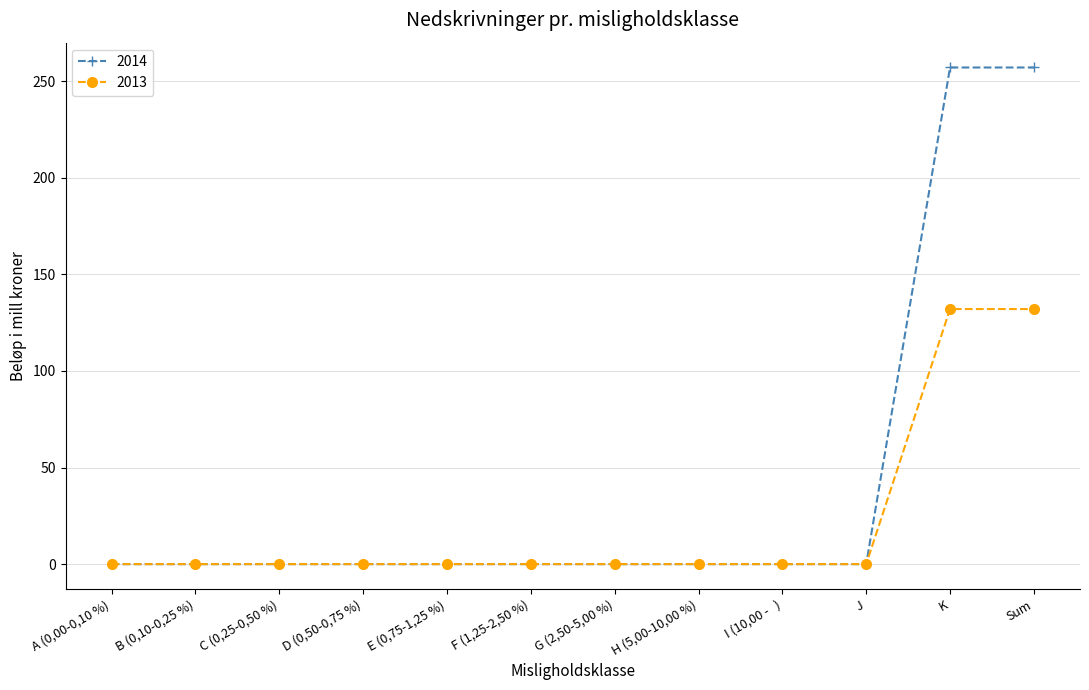

What is the label of the 9th point from the left?

I (10,00 -   )